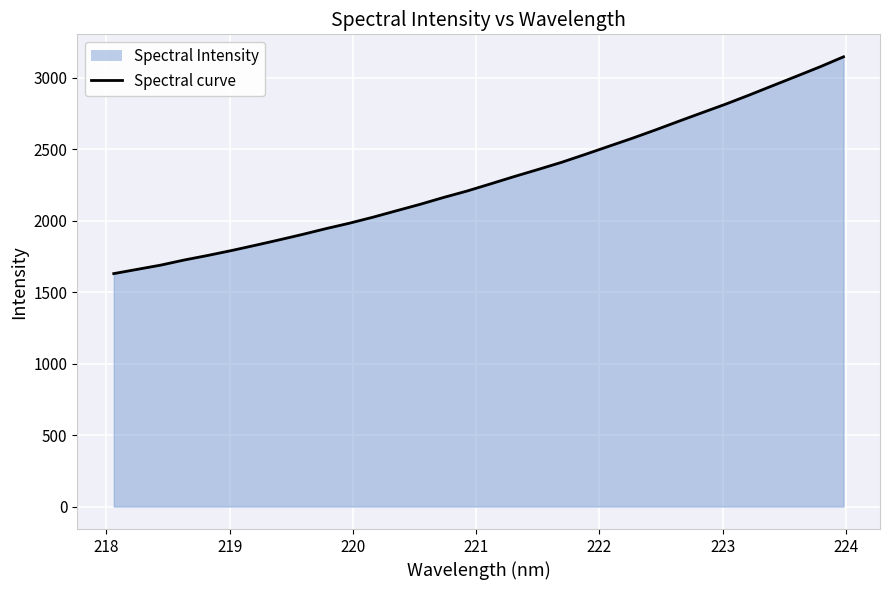

What is the smallest value displayed?

1630.0